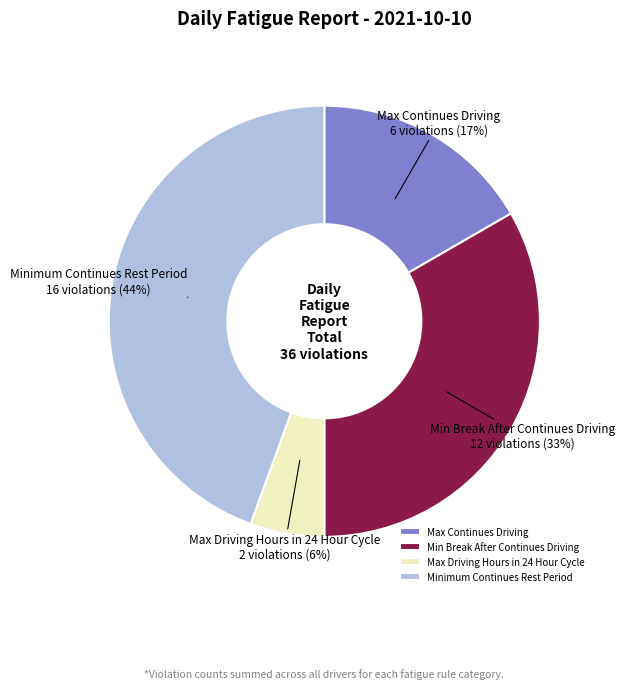

How many slices are in this pie chart?

4